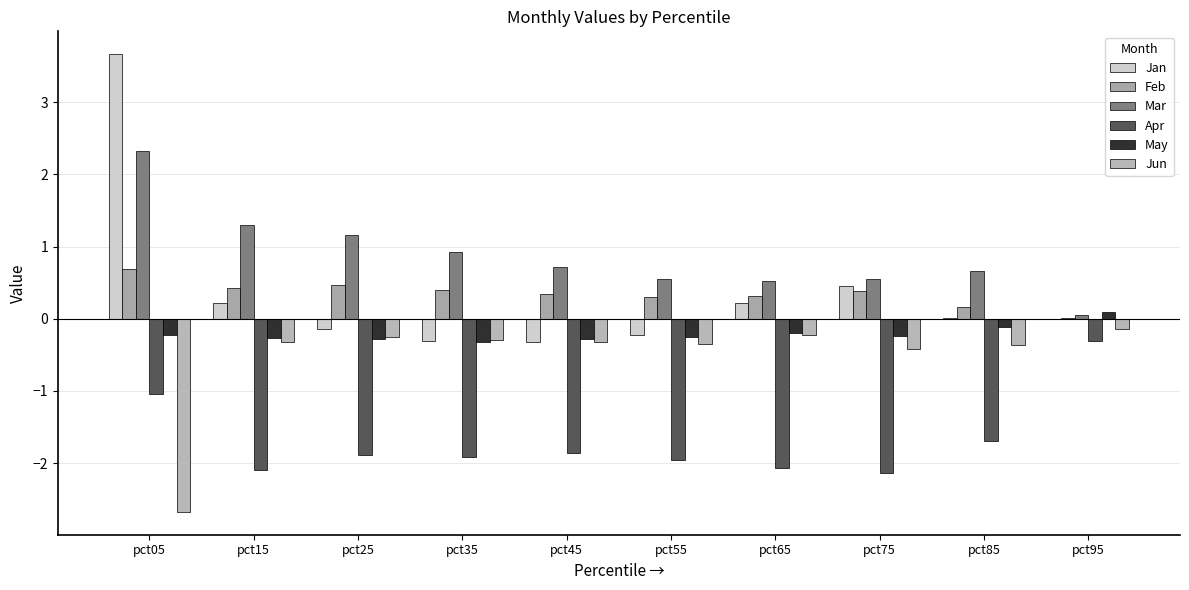

Reading left to right, what are all the values shown in this chart?

Jan: pct05=3.7	pct15=0.2	pct25=-0.1	pct35=-0.3	pct45=-0.3	pct55=-0.2	pct65=0.2	pct75=0.5	pct85=0.0	pct95=-0.0
Feb: pct05=0.7	pct15=0.4	pct25=0.5	pct35=0.4	pct45=0.3	pct55=0.3	pct65=0.3	pct75=0.4	pct85=0.2	pct95=0.0
Mar: pct05=2.3	pct15=1.3	pct25=1.2	pct35=0.9	pct45=0.7	pct55=0.6	pct65=0.5	pct75=0.5	pct85=0.7	pct95=0.0
Apr: pct05=-1.0	pct15=-2.1	pct25=-1.9	pct35=-1.9	pct45=-1.9	pct55=-2.0	pct65=-2.1	pct75=-2.1	pct85=-1.7	pct95=-0.3
May: pct05=-0.2	pct15=-0.3	pct25=-0.3	pct35=-0.3	pct45=-0.3	pct55=-0.3	pct65=-0.2	pct75=-0.2	pct85=-0.1	pct95=0.1
Jun: pct05=-2.7	pct15=-0.3	pct25=-0.2	pct35=-0.3	pct45=-0.3	pct55=-0.4	pct65=-0.2	pct75=-0.4	pct85=-0.4	pct95=-0.1